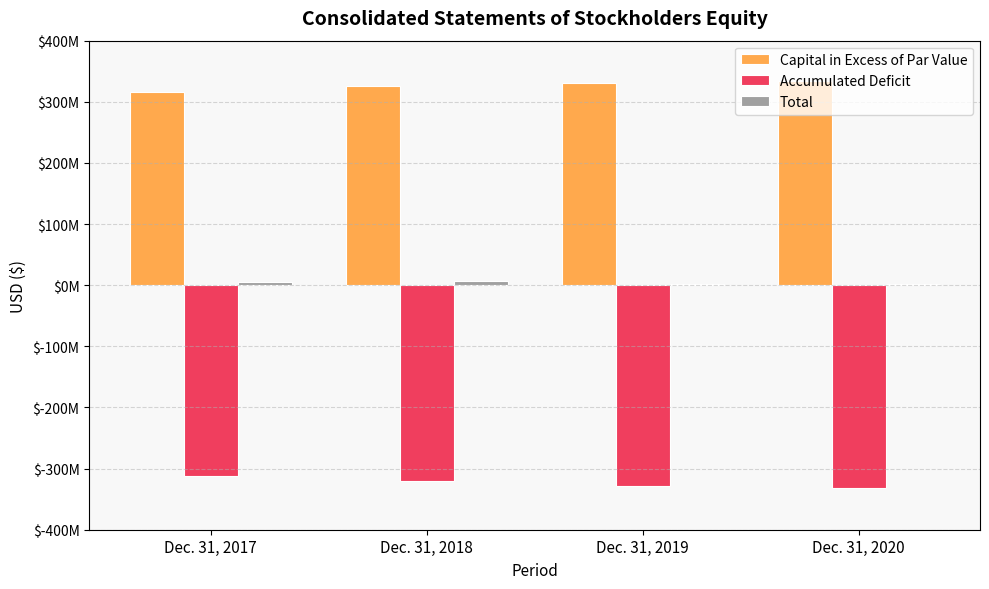

What is the highest value of the Accumulated Deficit series?

-311613000